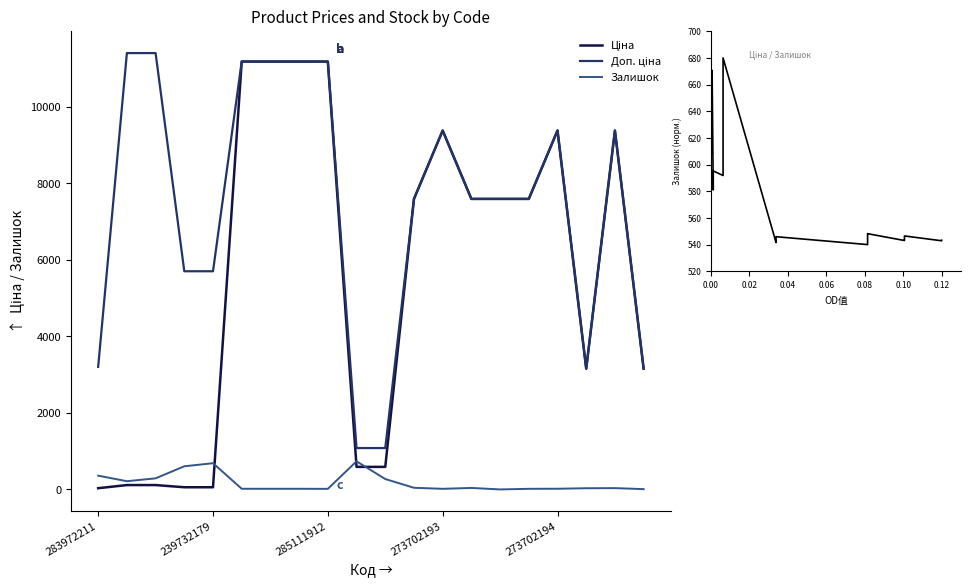

In Доп. ціна, how many points are higher than both neighbors (excluding endpoints)?

3